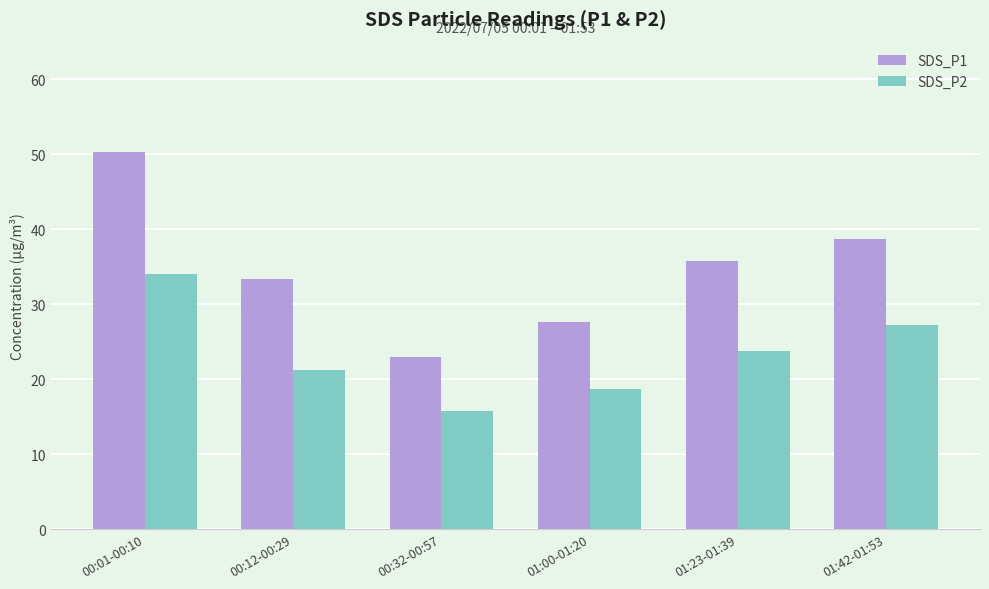

What is the spread (max minus min) of values at 00:32-00:57?

7.3